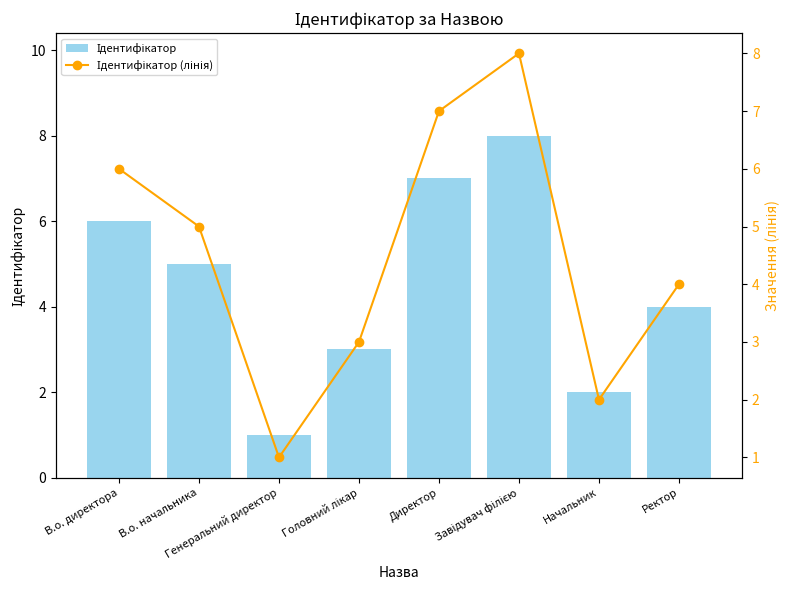

How many categories are shown in the chart?

8